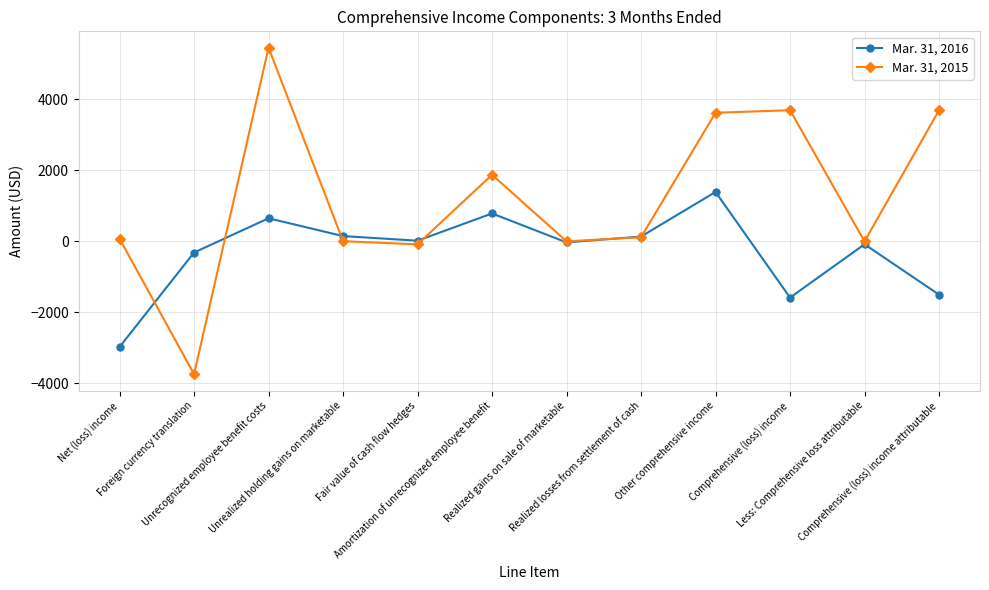

Is the value of Mar. 31, 2016 at Amortization of unrecognized employee benefit greater than the value of Mar. 31, 2015 at Comprehensive (loss) income attributable?

No